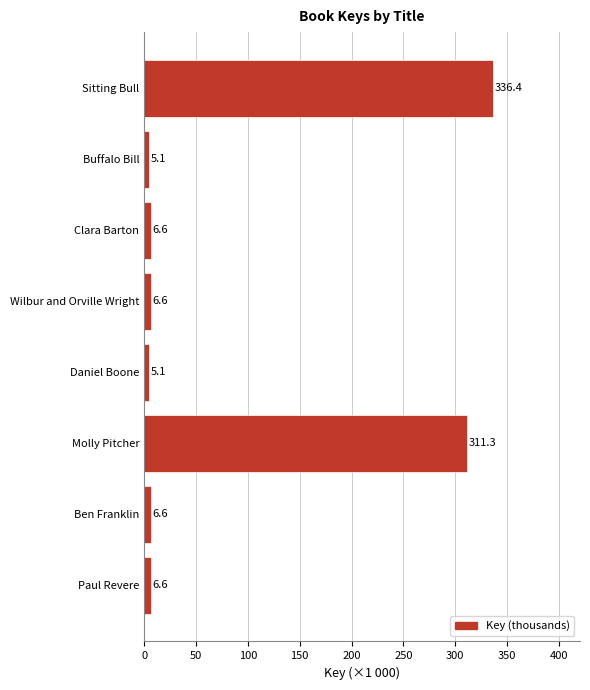

How many bars are there in total?

8